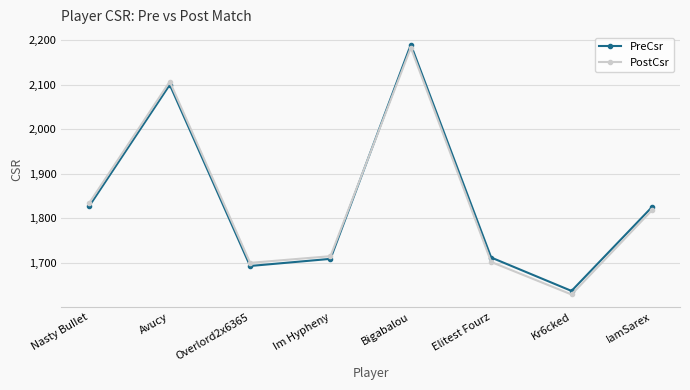

How many intersections are there between PostCsr and PreCsr?

1